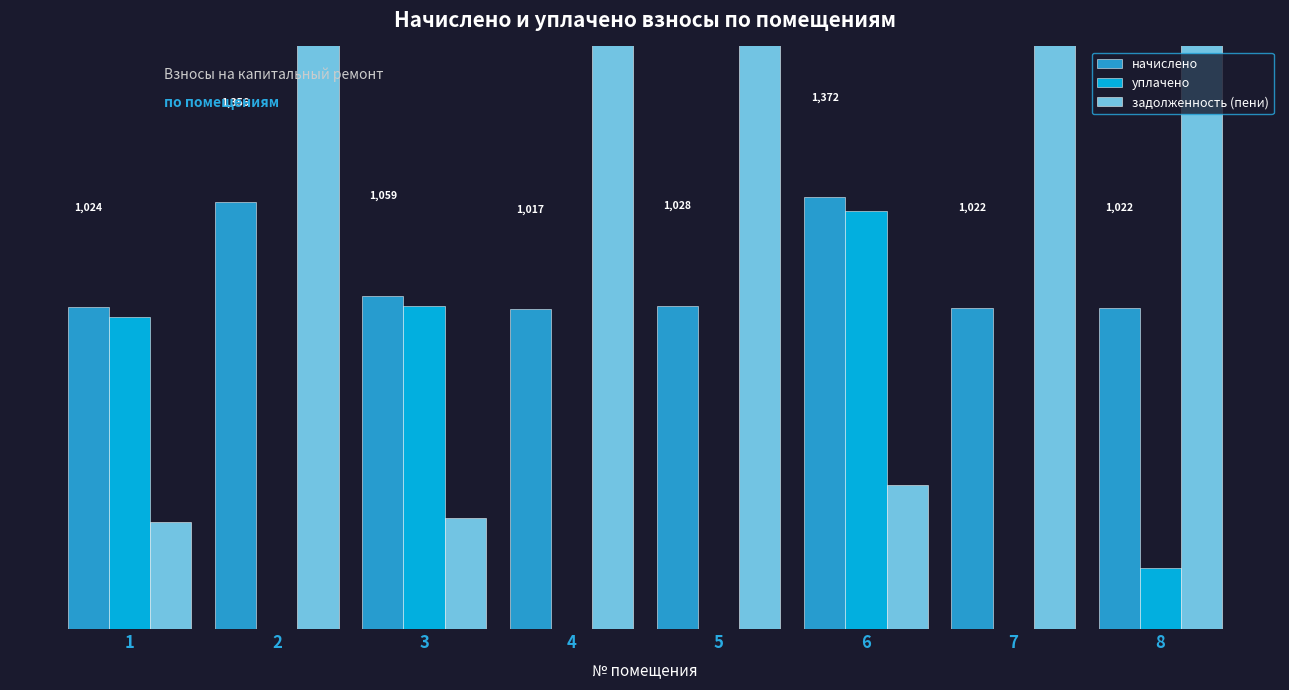

Reading left to right, list all the values displayed in this chart.

начислено: 1023.9	1356.4	1059.2	1017.3	1028.3	1371.8	1021.7	1021.7
уплачено: 992.3	0.0	1026.5	0.0	0.0	1329.5	0.0	194.2
задолженность (пени): 341.3	61086.9	353.1	24003.0	46310.9	457.3	46013.4	26087.7